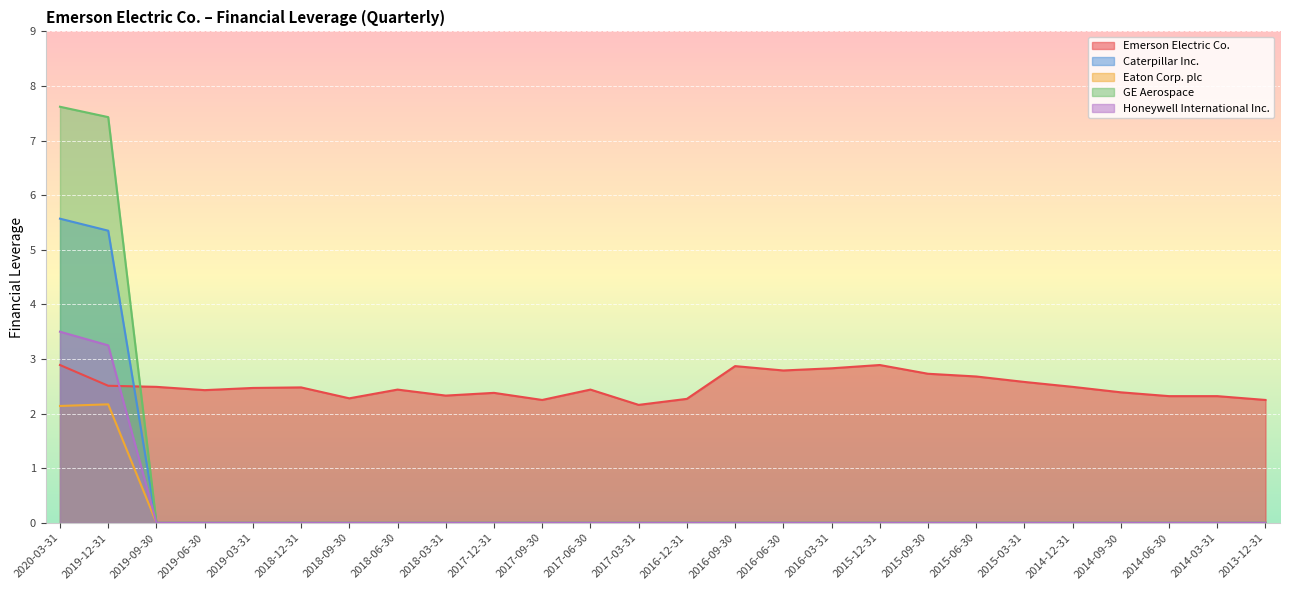

Reading right to left, list all the values displayed in this chart.

Emerson Electric Co.: 2.2	2.3	2.3	2.4	2.5	2.6	2.7	2.7	2.9	2.8	2.8	2.9	2.3	2.2	2.4	2.2	2.4	2.3	2.4	2.3	2.5	2.5	2.4	2.5	2.5	2.9
Caterpillar Inc.: 0.0	0.0	0.0	0.0	0.0	0.0	0.0	0.0	0.0	0.0	0.0	0.0	0.0	0.0	0.0	0.0	0.0	0.0	0.0	0.0	0.0	0.0	0.0	0.0	5.3	5.6
Eaton Corp. plc: 0.0	0.0	0.0	0.0	0.0	0.0	0.0	0.0	0.0	0.0	0.0	0.0	0.0	0.0	0.0	0.0	0.0	0.0	0.0	0.0	0.0	0.0	0.0	0.0	2.2	2.1
GE Aerospace: 0.0	0.0	0.0	0.0	0.0	0.0	0.0	0.0	0.0	0.0	0.0	0.0	0.0	0.0	0.0	0.0	0.0	0.0	0.0	0.0	0.0	0.0	0.0	0.0	7.4	7.6
Honeywell International Inc.: 0.0	0.0	0.0	0.0	0.0	0.0	0.0	0.0	0.0	0.0	0.0	0.0	0.0	0.0	0.0	0.0	0.0	0.0	0.0	0.0	0.0	0.0	0.0	0.0	3.2	3.5